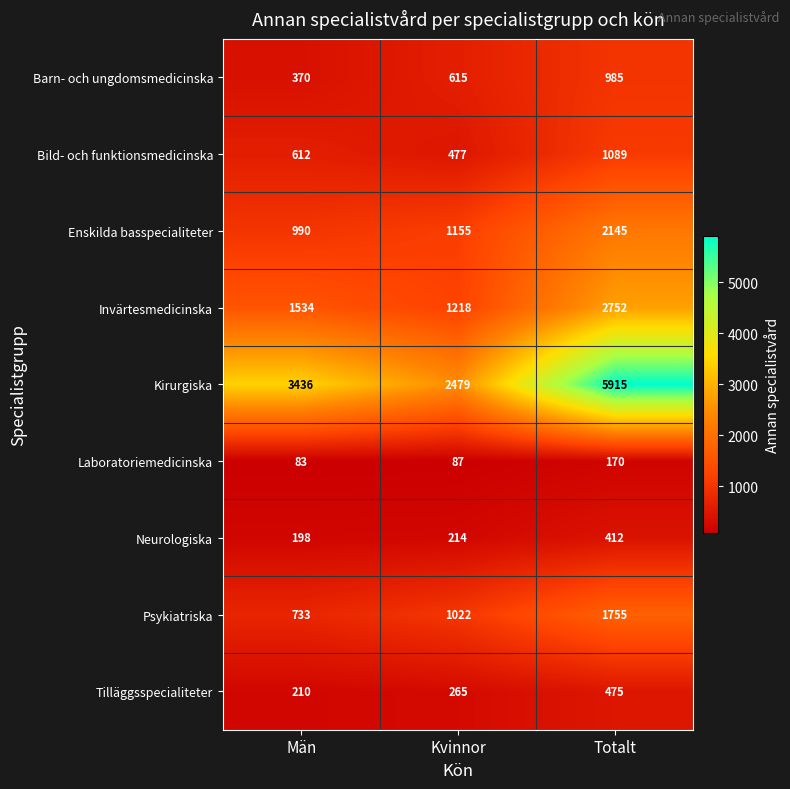

Is it true that Psykiatriska equals 2530 at Totalt?

False